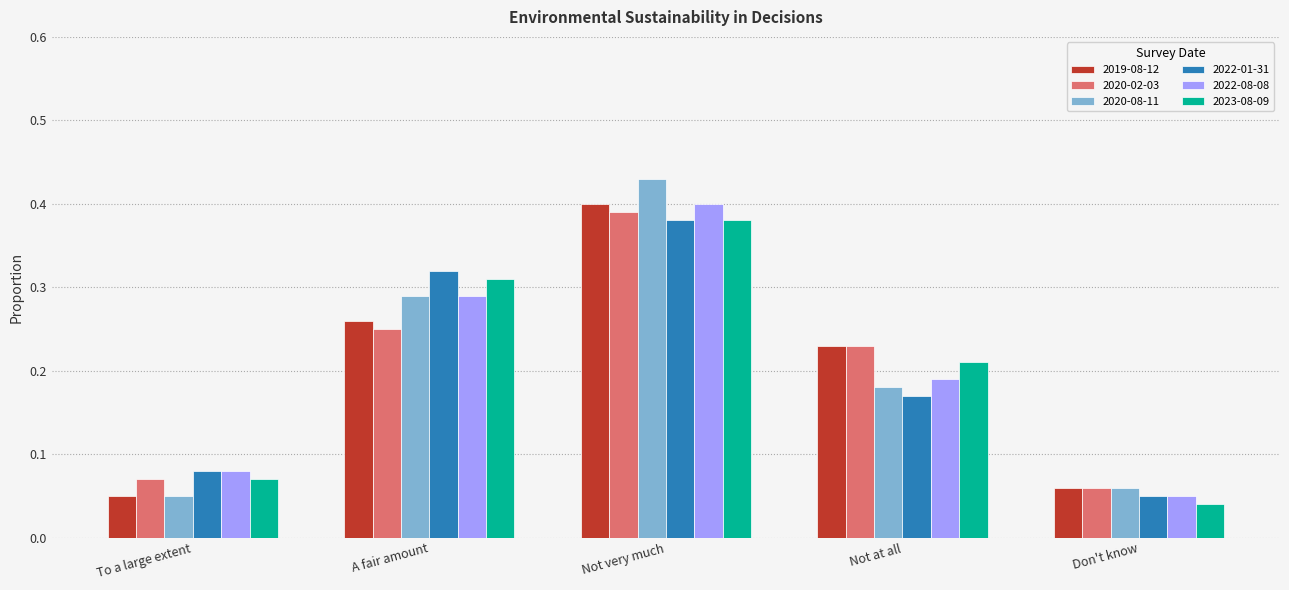

The value of 2022-08-08 at Not at all is 0.1. True or false?

False